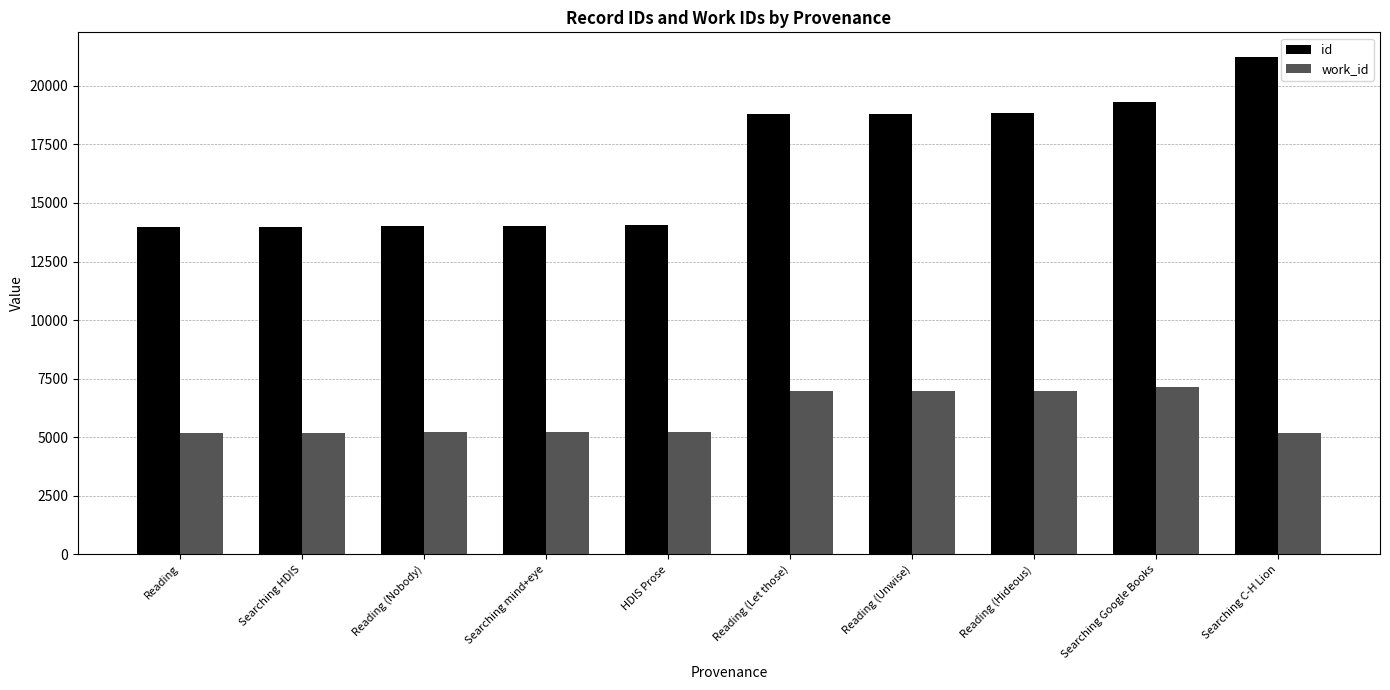

Read the work_id value at Reading (Nobody).

5203